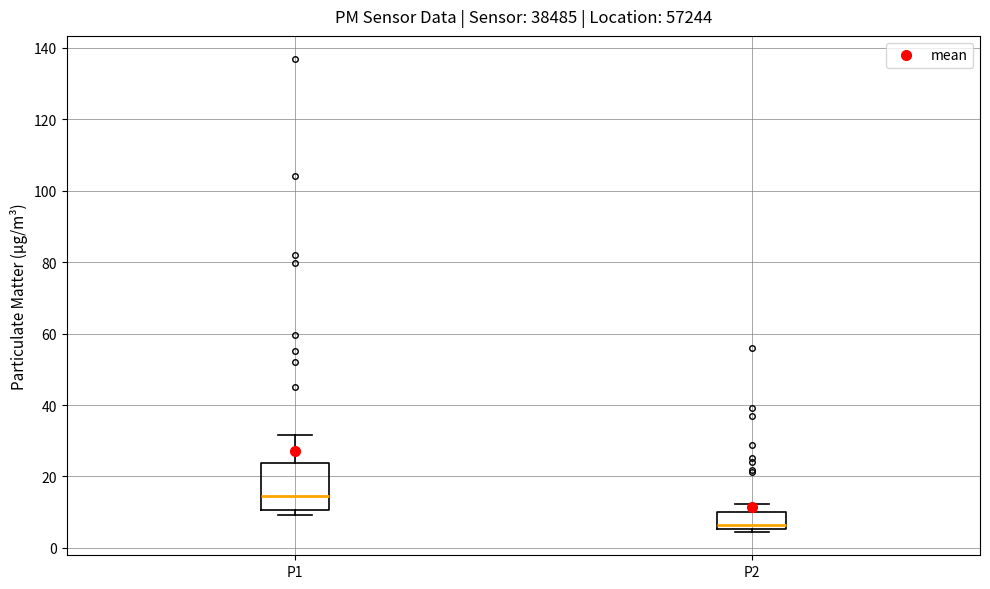

Which box's median line is the lowest?

P2